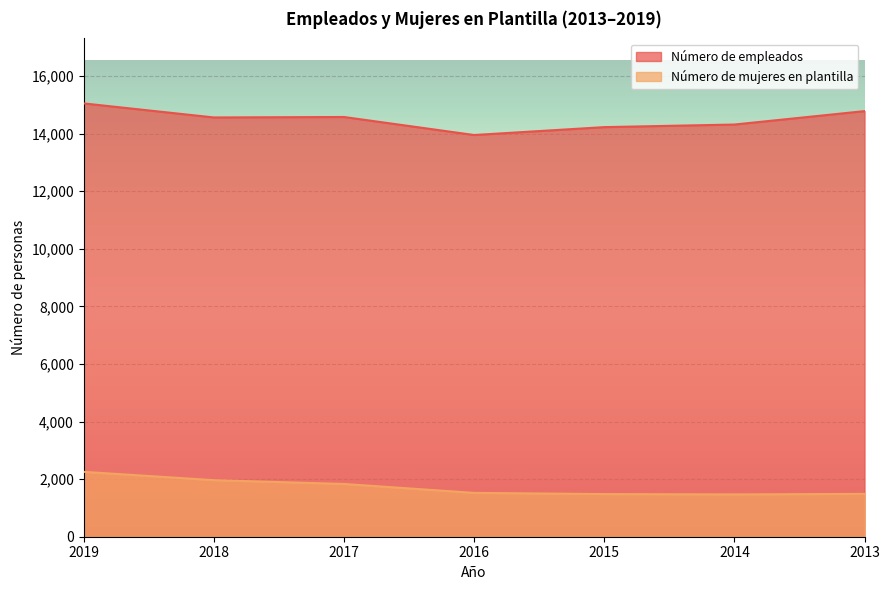

The value of Número de mujeres en plantilla at 2017 is 2934. True or false?

False